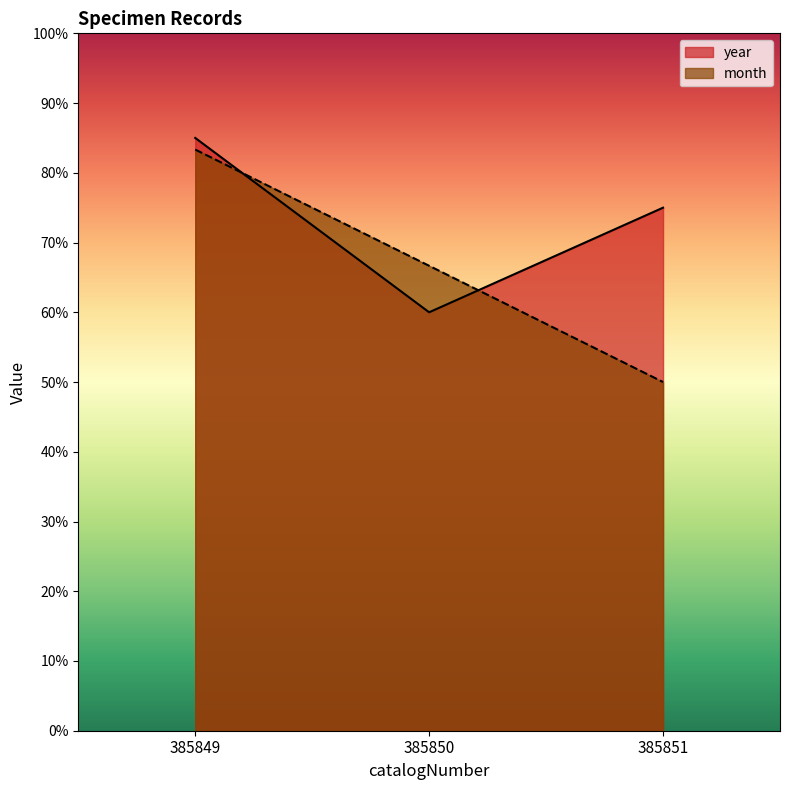

What is the average value of the month series?

66.7